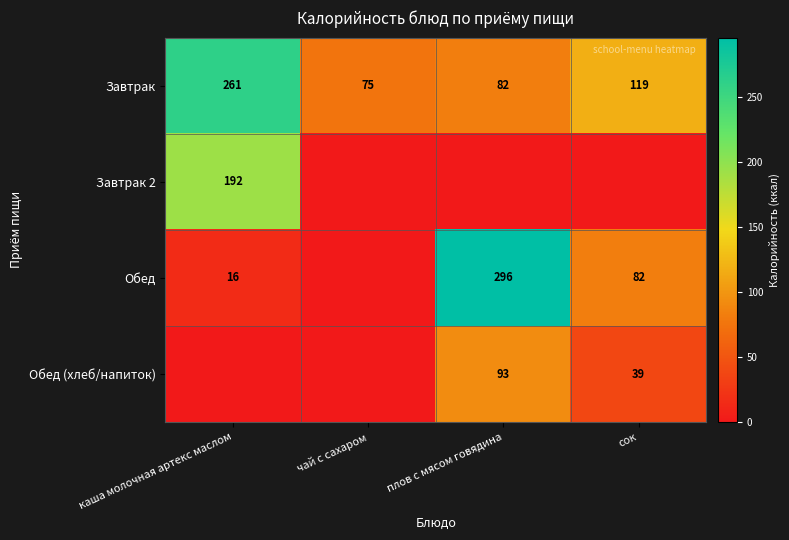

What is the average value of the Завтрак series?

134